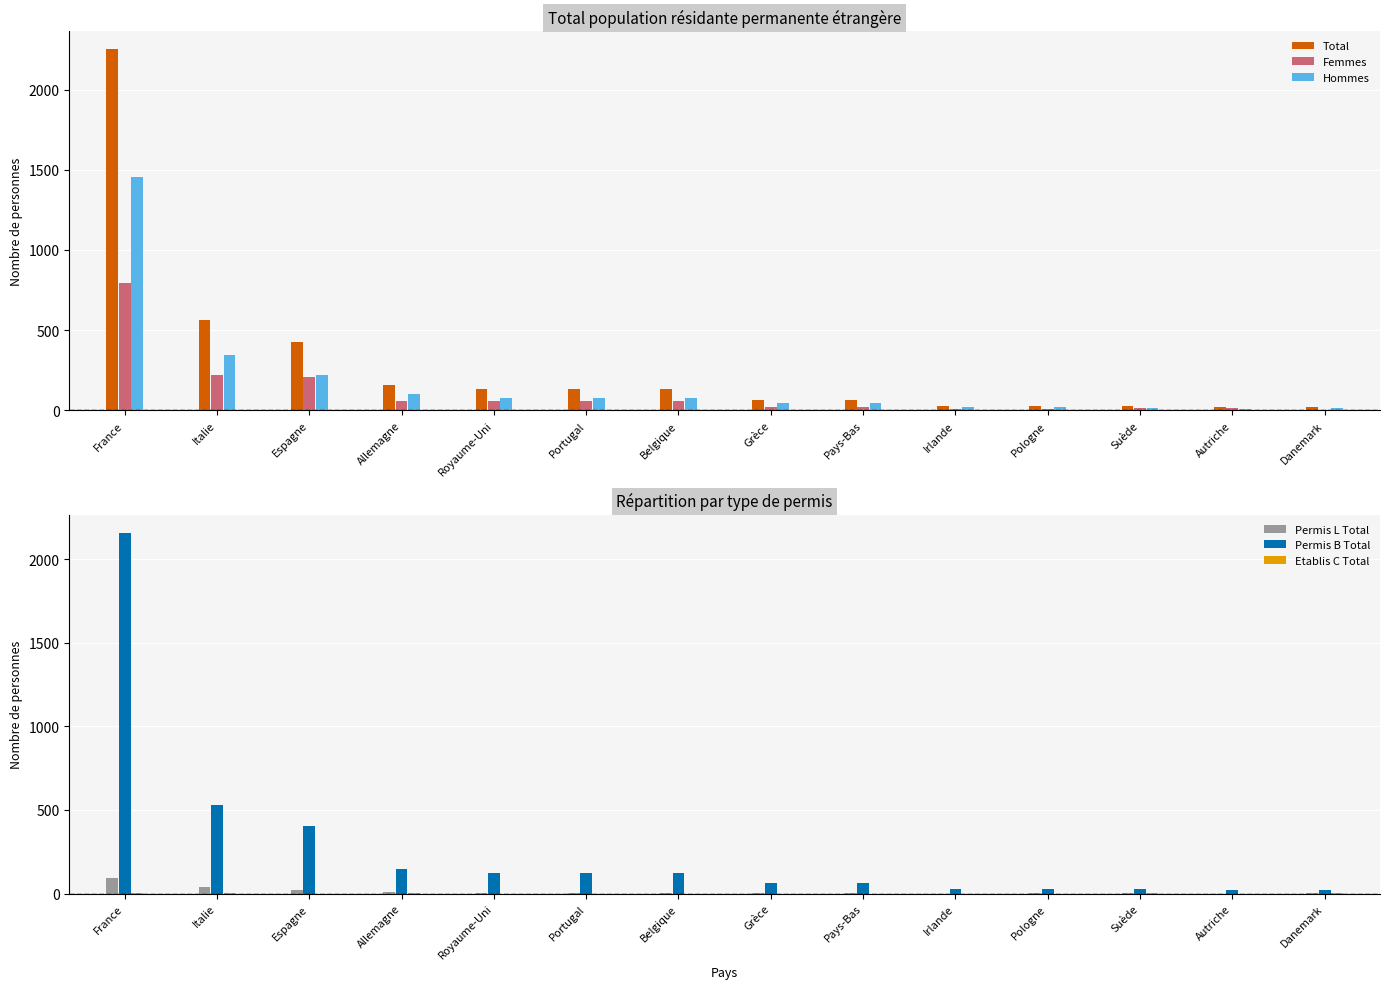

The value of Femmes at Danemark is 9. True or false?

False